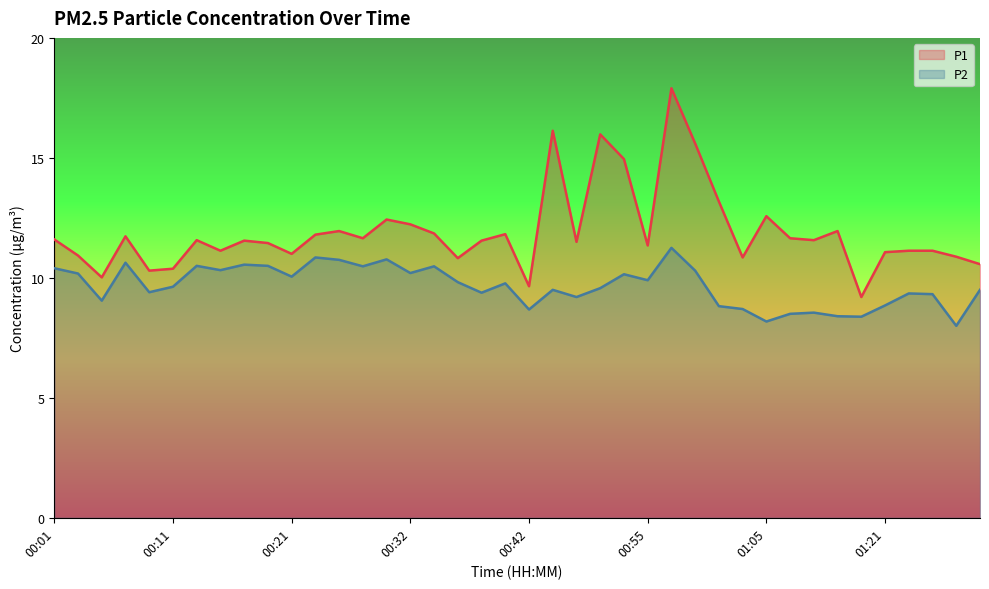

Where is P1 nearest to the value 13?

01:01